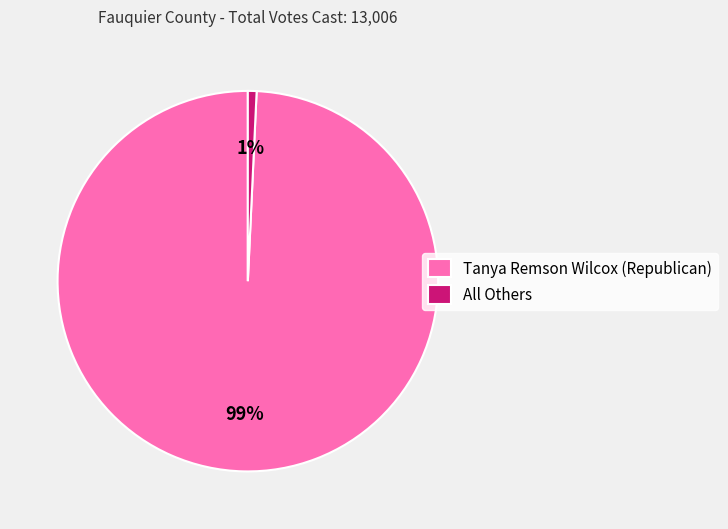

Between All Others and Tanya Remson Wilcox (Republican), which is larger?

Tanya Remson Wilcox (Republican)